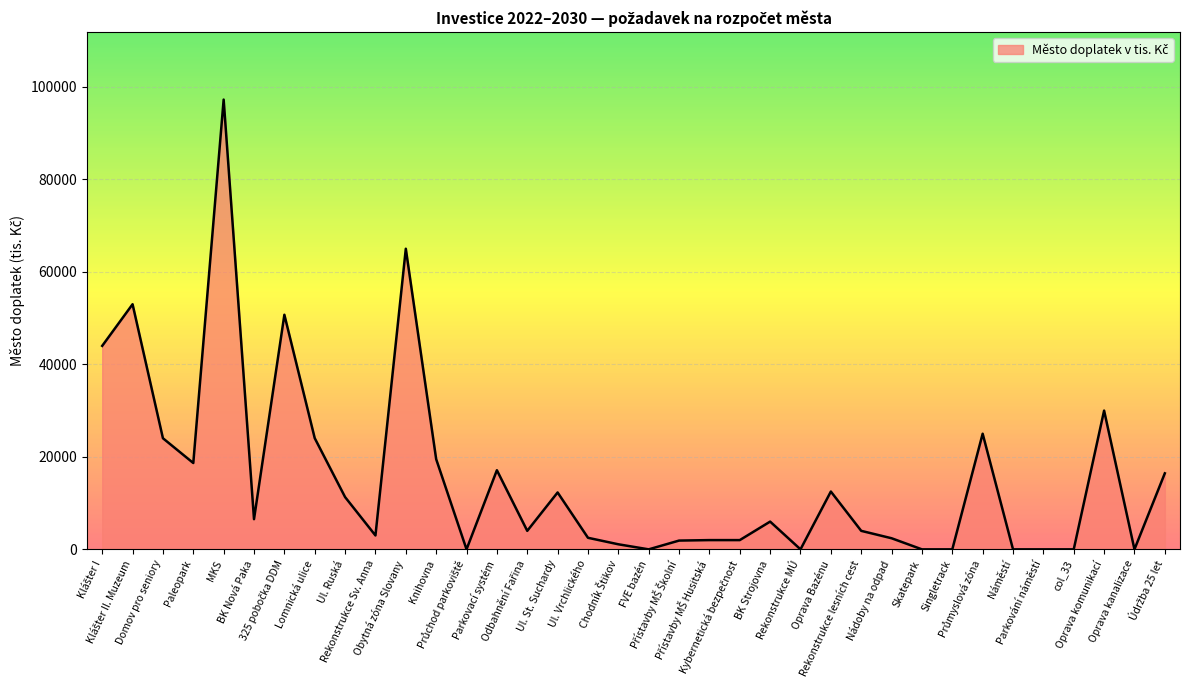

What is the difference between the maximum and minimum values?

97249.0